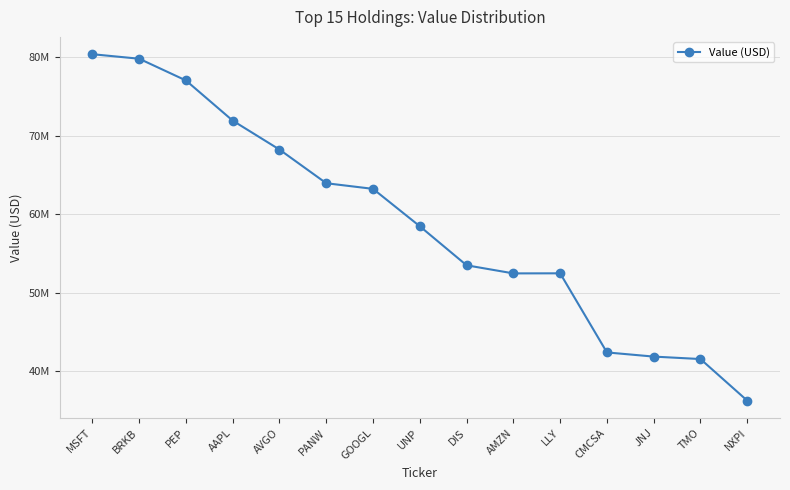

Does the chart have visible grid lines?

Yes